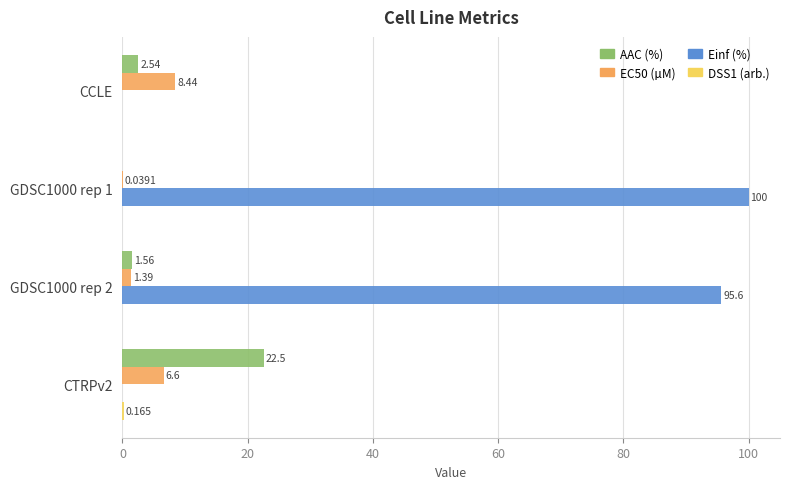

At which label is AAC (%) closest to 11?

CCLE